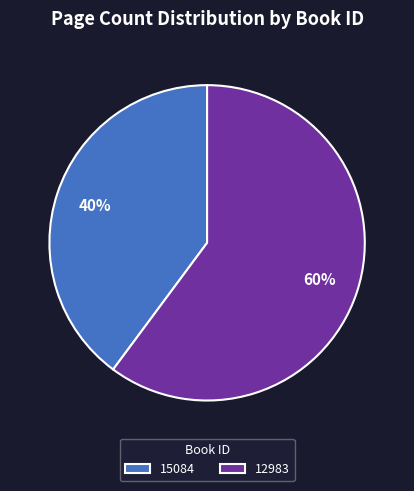

Do 15084 and 12983 together represent more than half of the pie?

Yes